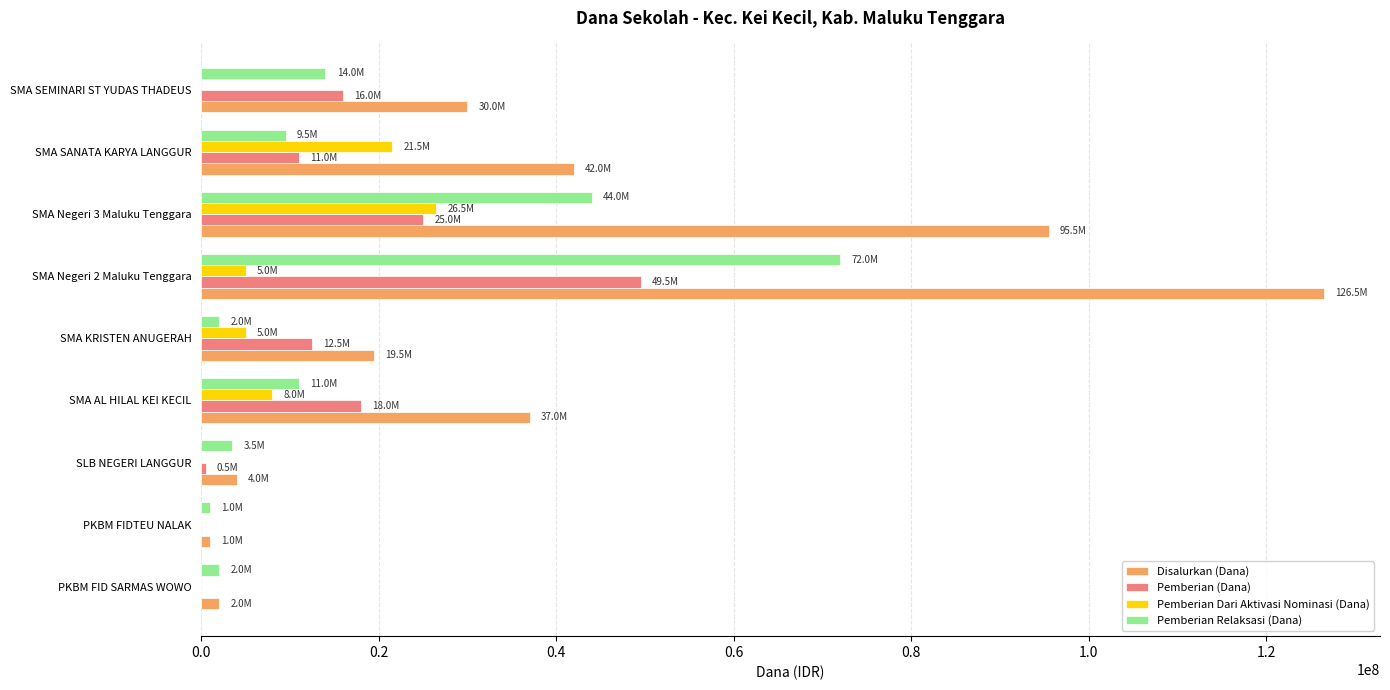

What is the sum of all Disalurkan (Dana) values?

357500000